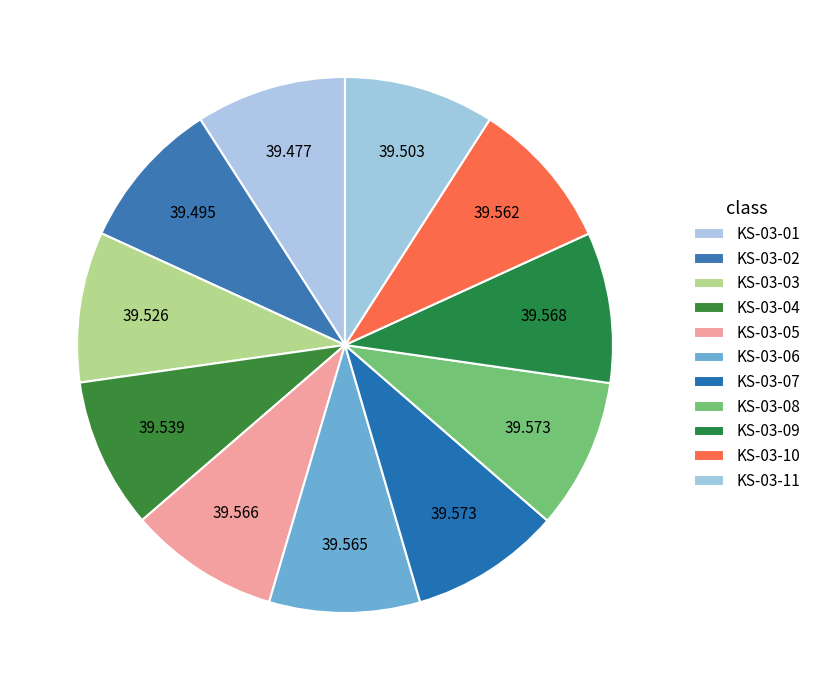

Rank the categories by value from highest to lowest.

KS-03-07, KS-03-08, KS-03-09, KS-03-05, KS-03-06, KS-03-10, KS-03-04, KS-03-03, KS-03-11, KS-03-02, KS-03-01